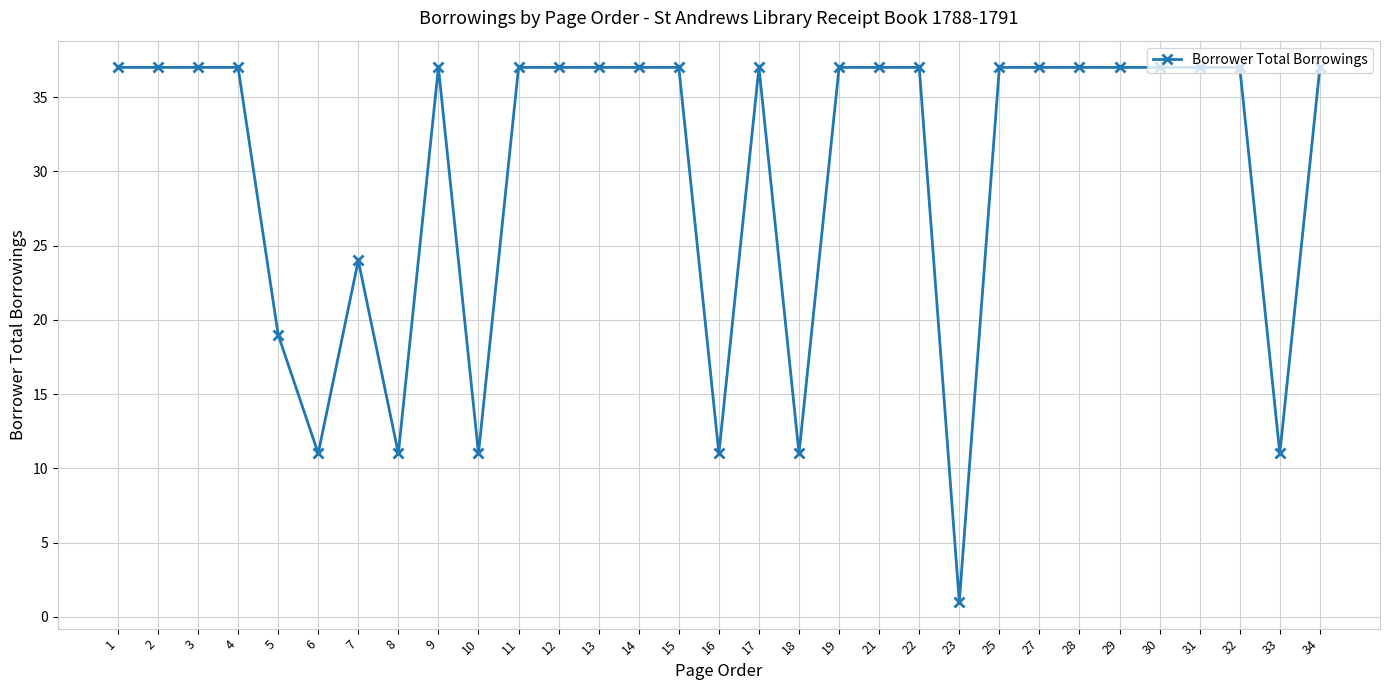

Read the value at 14, to the nearest 10.

40